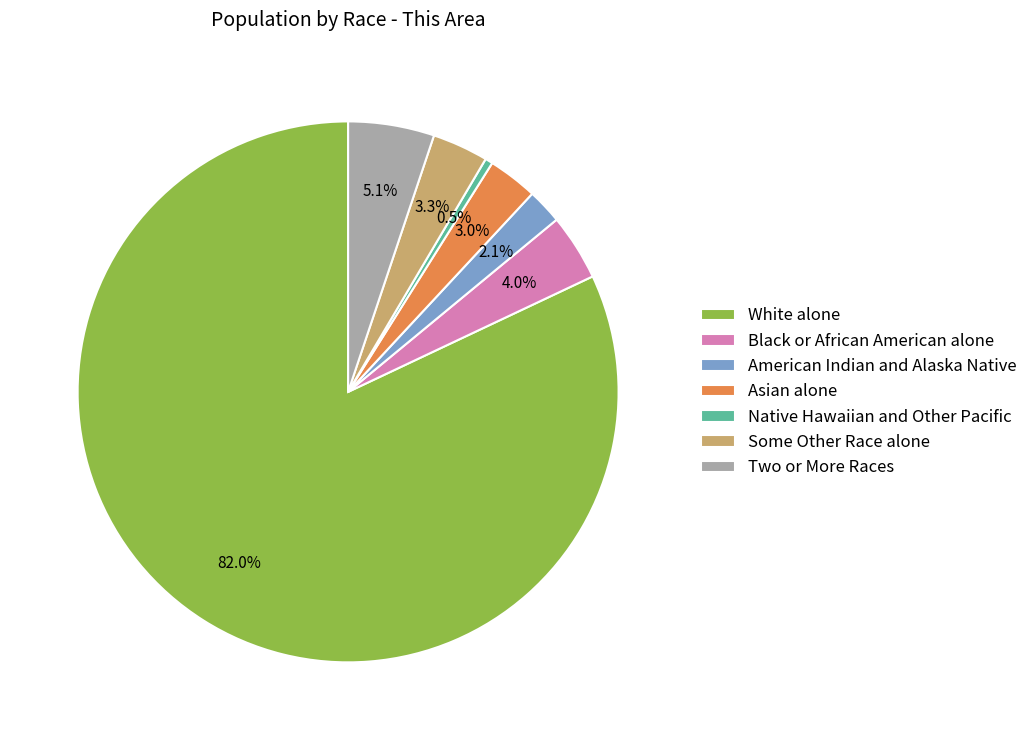

Between White alone and Native Hawaiian and Other Pacific, which is larger?

White alone